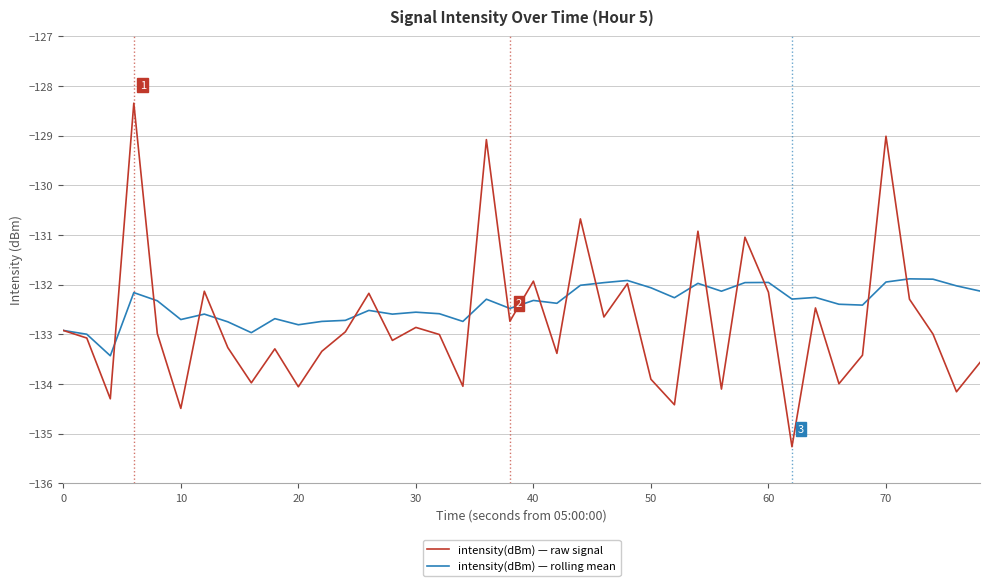

Which series has the largest total across all categories?

intensity(dBm) — rolling mean